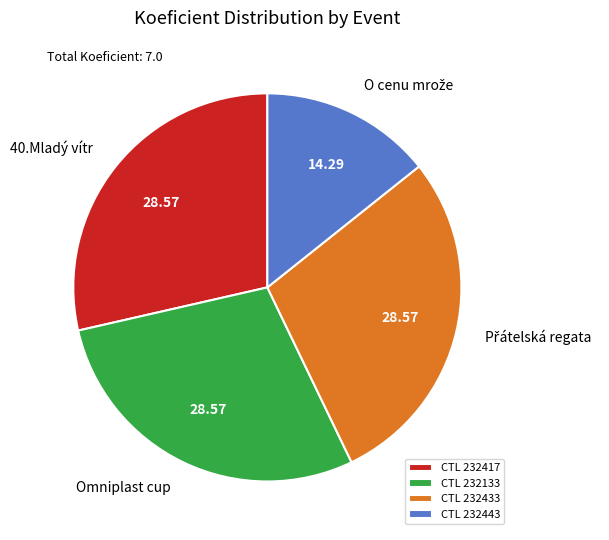

How many segments does this pie chart have?

4